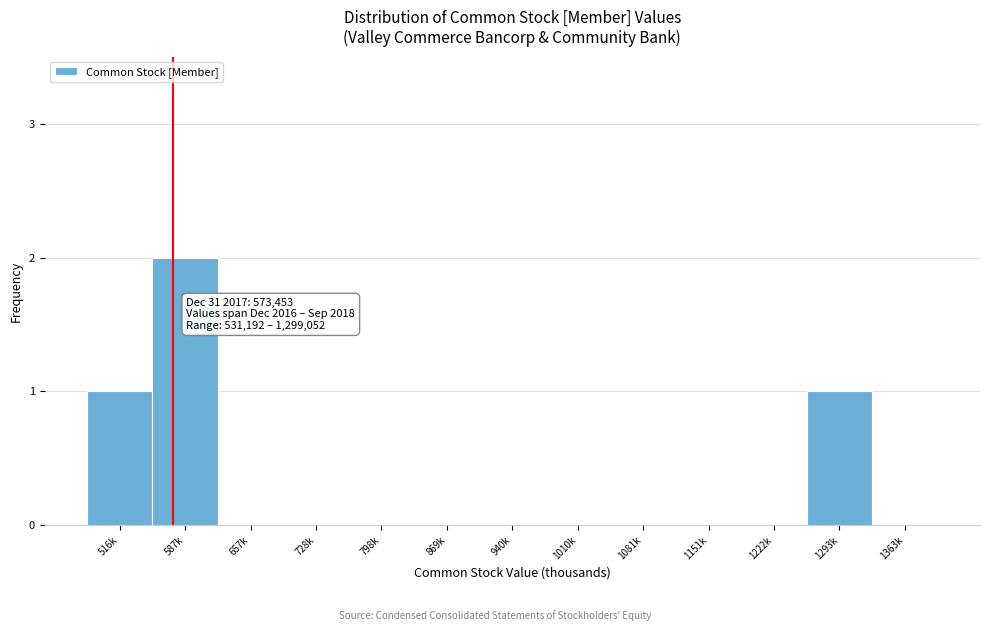

Reading left to right, extract all data points from this chart.

516k=1	587k=2	657k=0	728k=0	798k=0	869k=0	940k=0	1010k=0	1081k=0	1151k=0	1222k=0	1293k=1	1363k=0